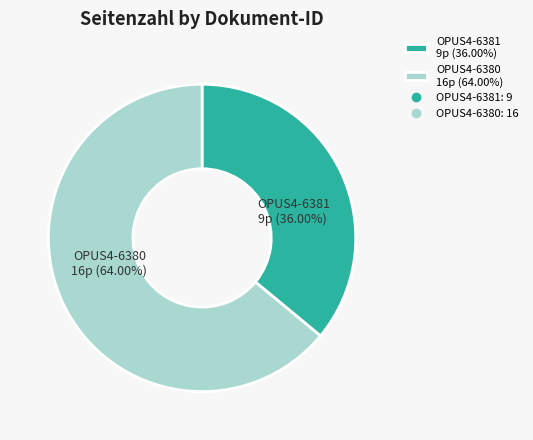

What percentage is the OPUS4-6380 slice, to the nearest percent?

64%